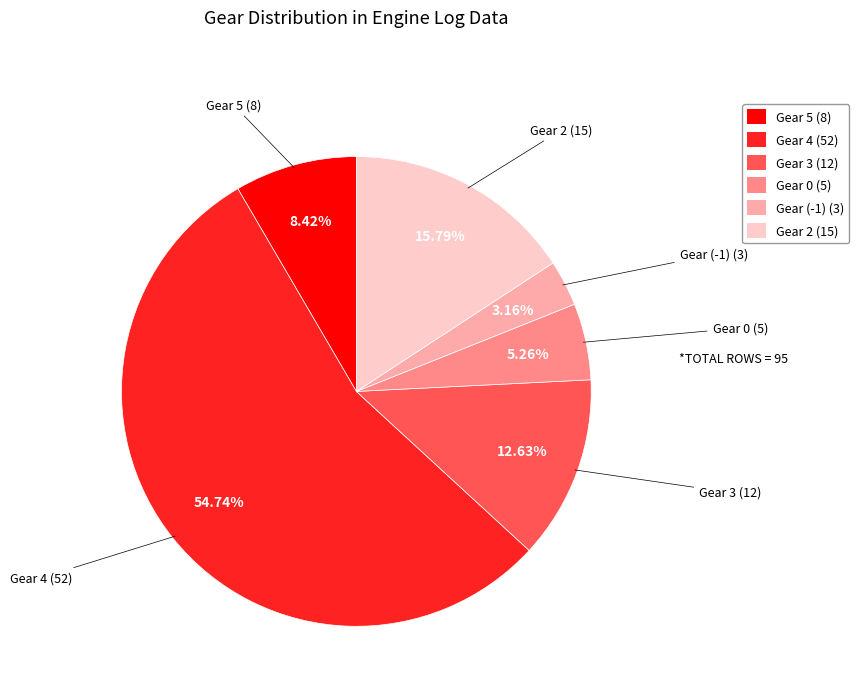

How many slices are in this pie chart?

6